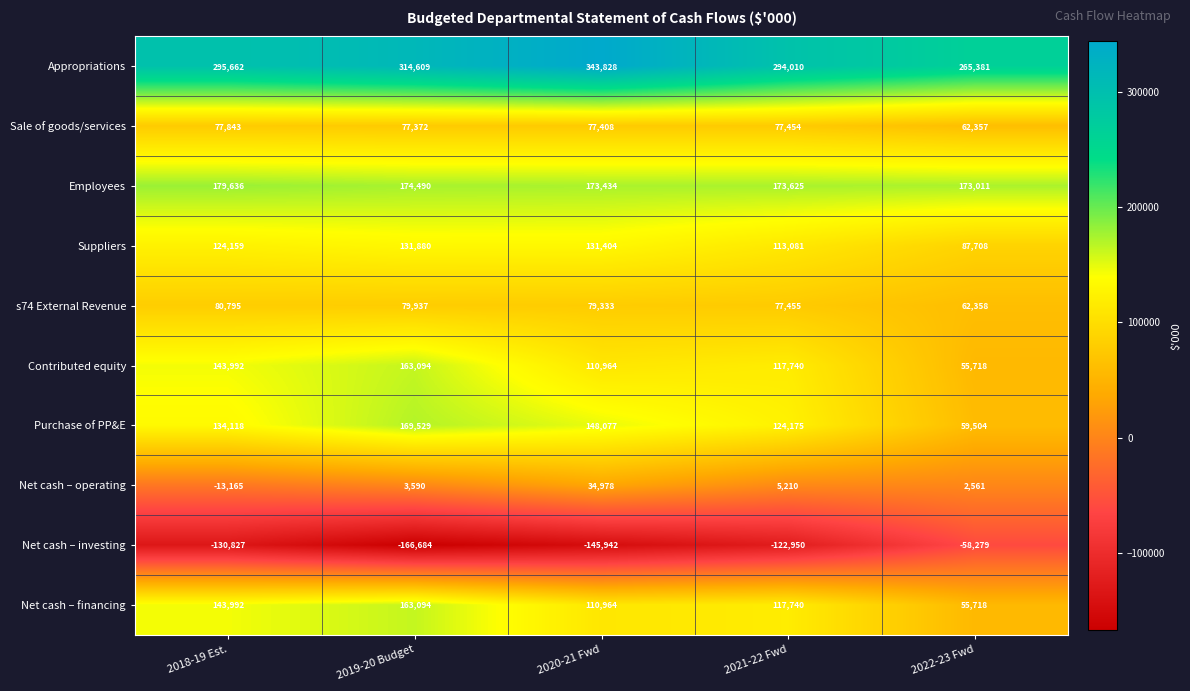

What is the greatest value displayed?

343828